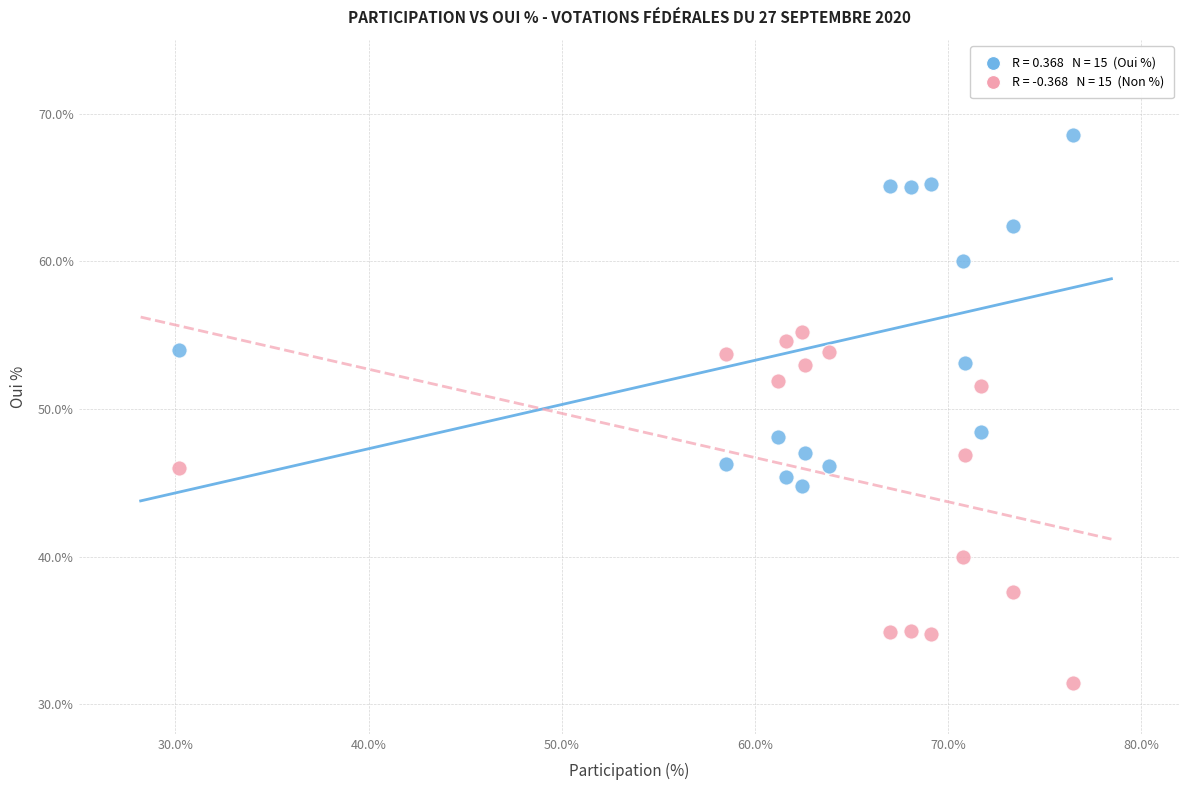

Across all data points, what is the range of Y values (max minus min)?

37.1